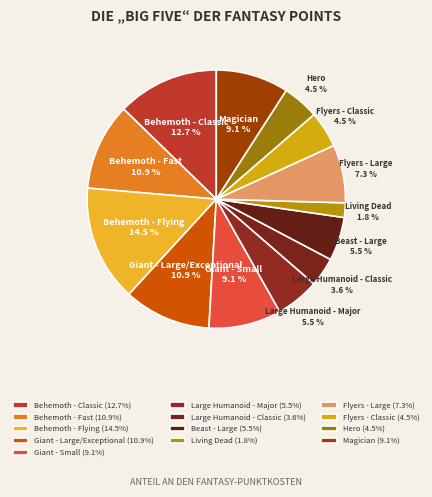

Does any single category account for the majority?

No